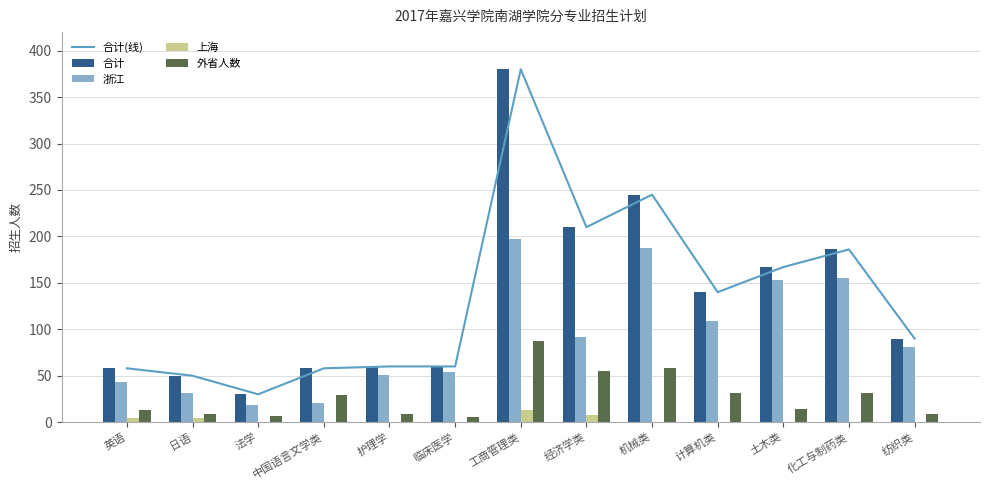

What is the label of the 9th bar from the left?

机械类